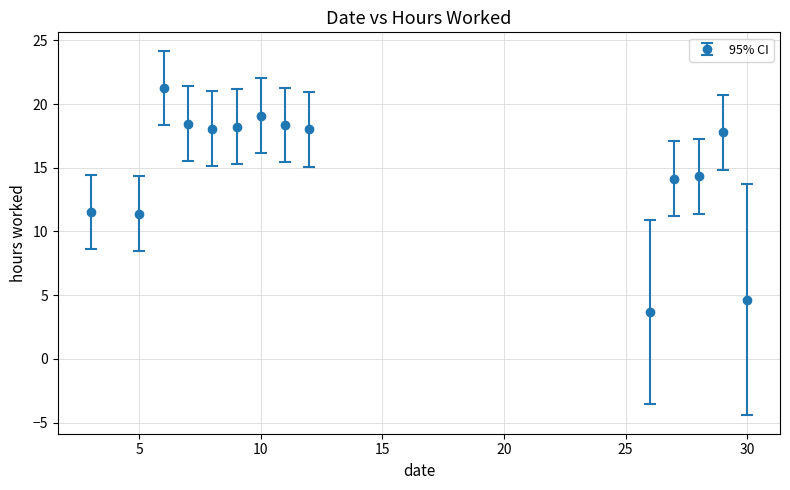

What is the value of the 6th point from the left?

18.2